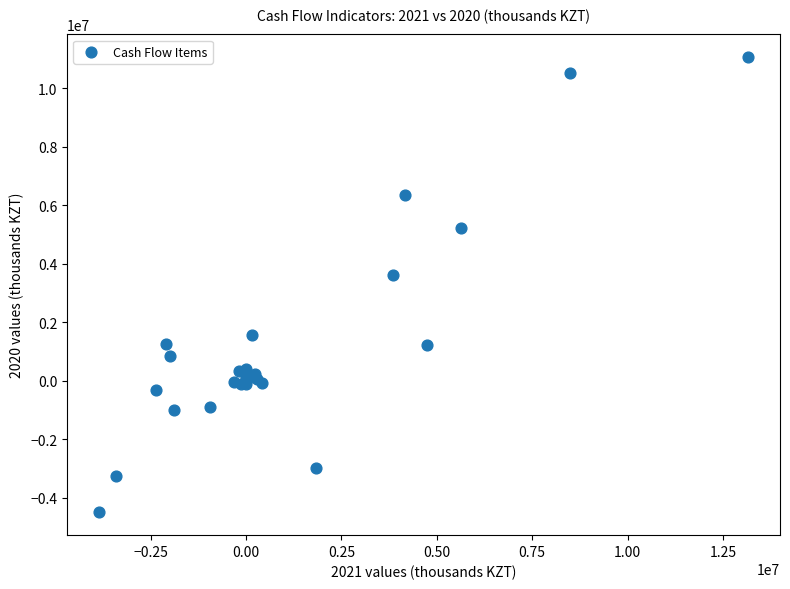

What Y value in the scatter plot is closest to 3279675?

3631538